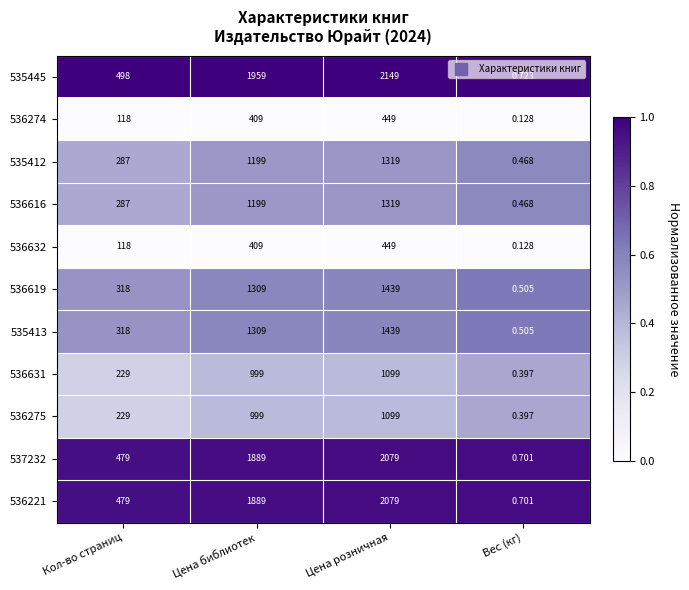

Is the value of 536632 at Цена библиотек greater than the value of 536616 at Цена библиотек?

No